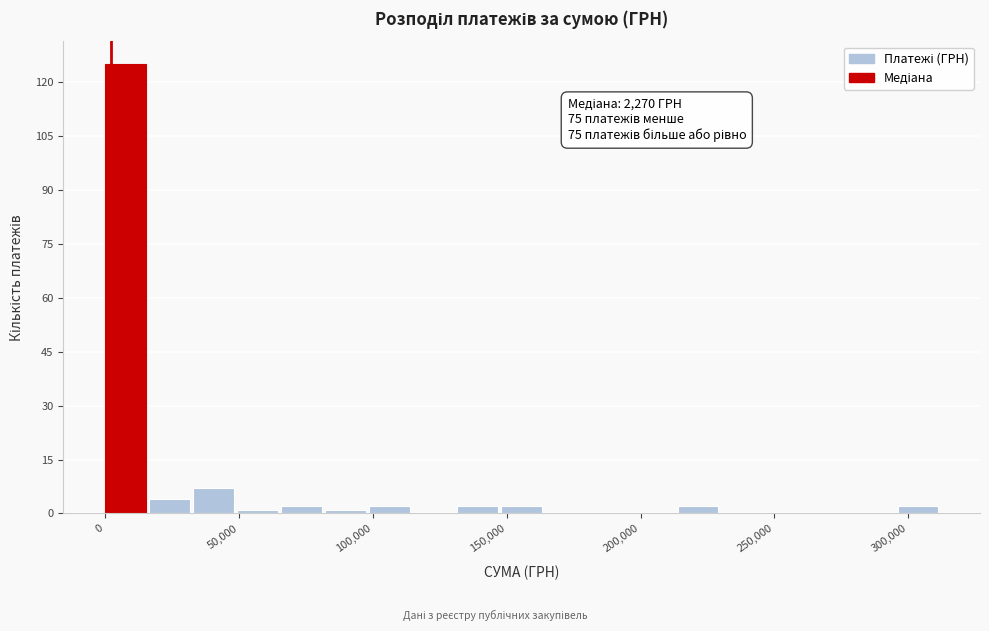

Read against the x-axis, roughly where is the centre of the tallest bar?

10000